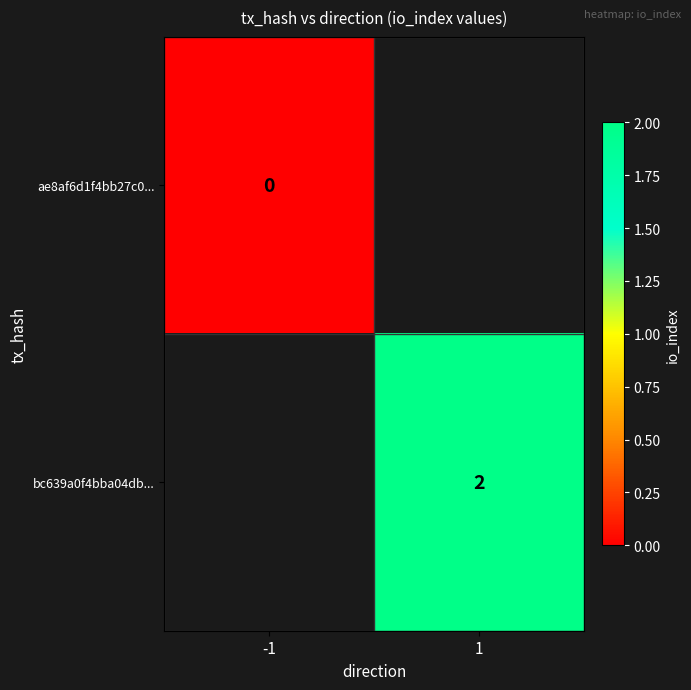

Which label corresponds to the largest value in the chart?

1